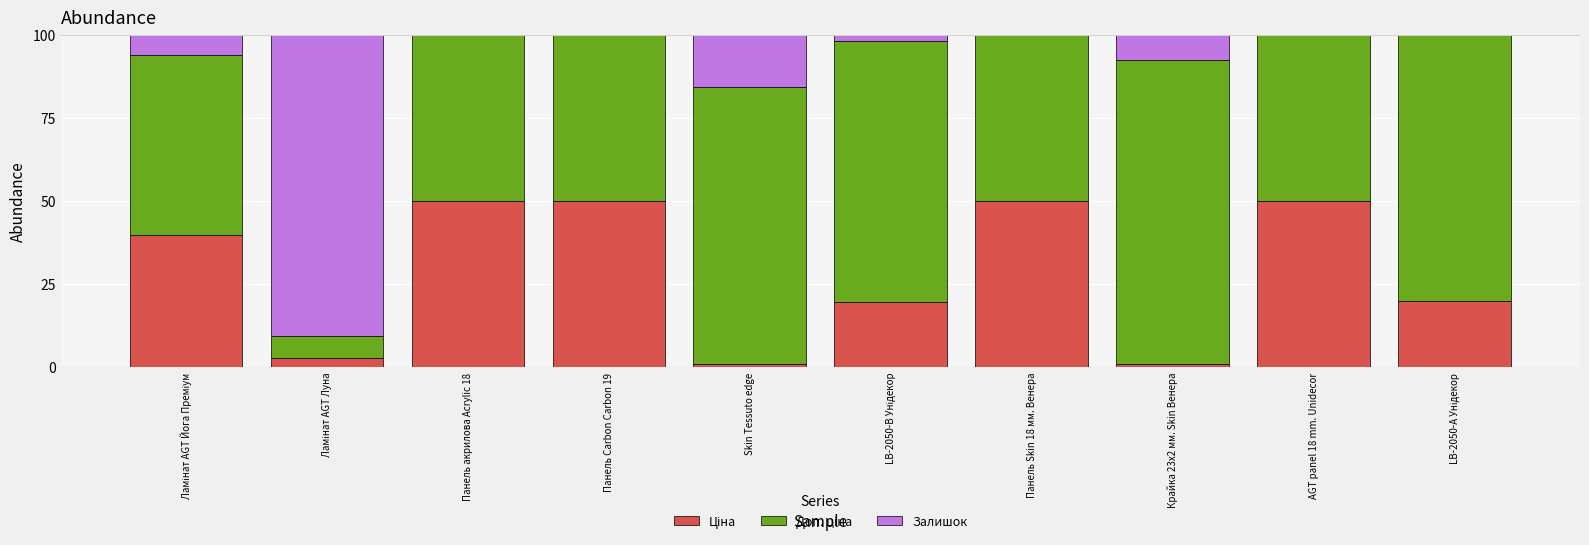

Is it true that Залишок equals 2.6 at Ламінат AGT Йога Преміум?

False